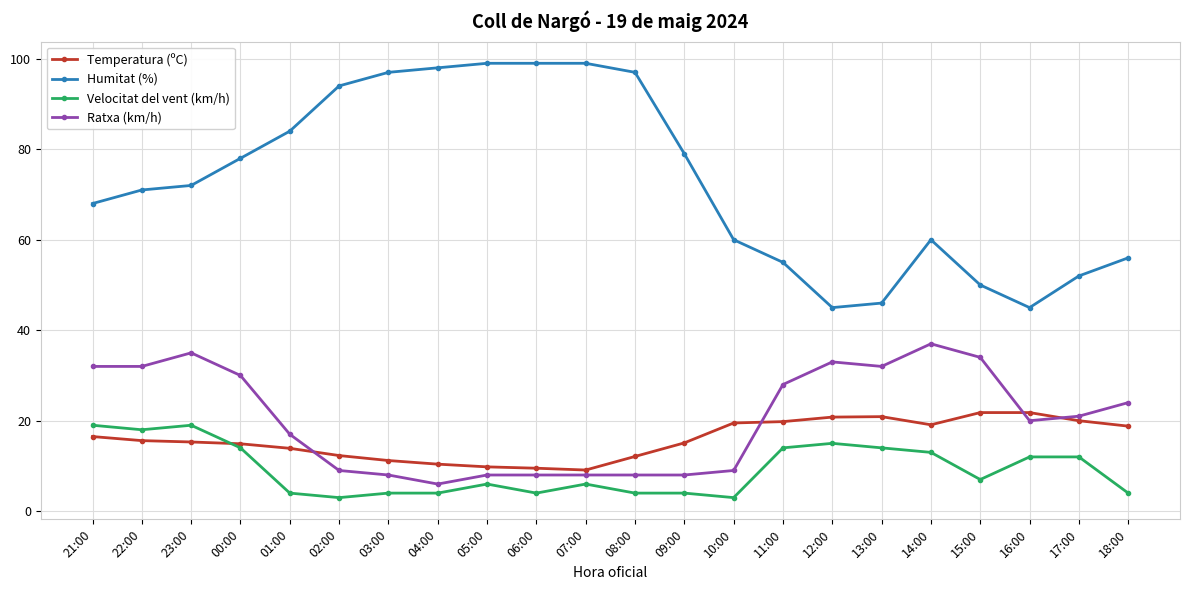

At how many categories does at least one series exceed 74?

10